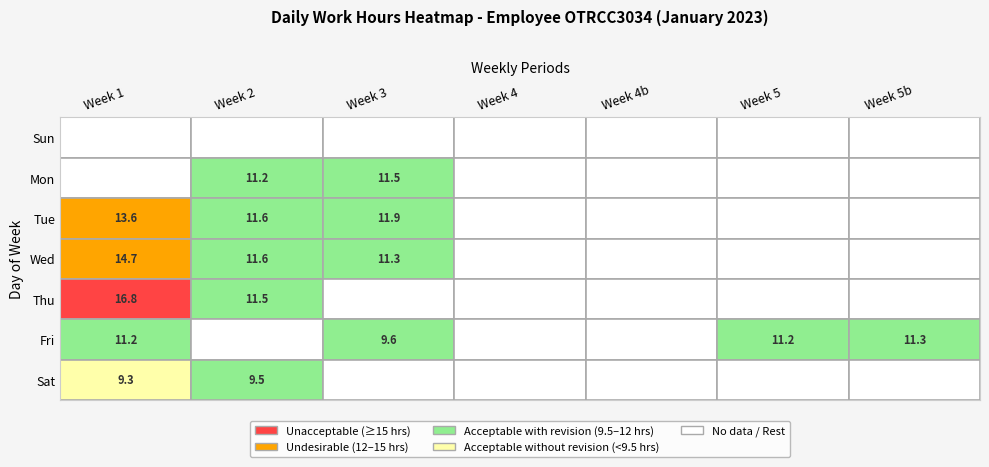

How many distinct data groups are displayed?

7